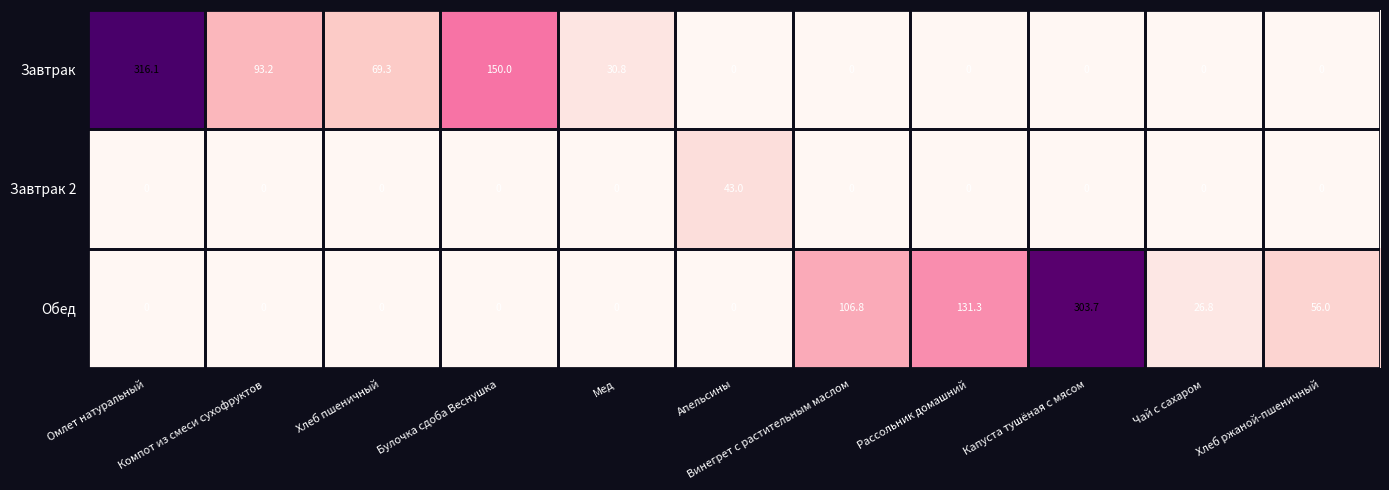

What is the spread (max minus min) of values at Винегрет с растительным маслом?

106.8